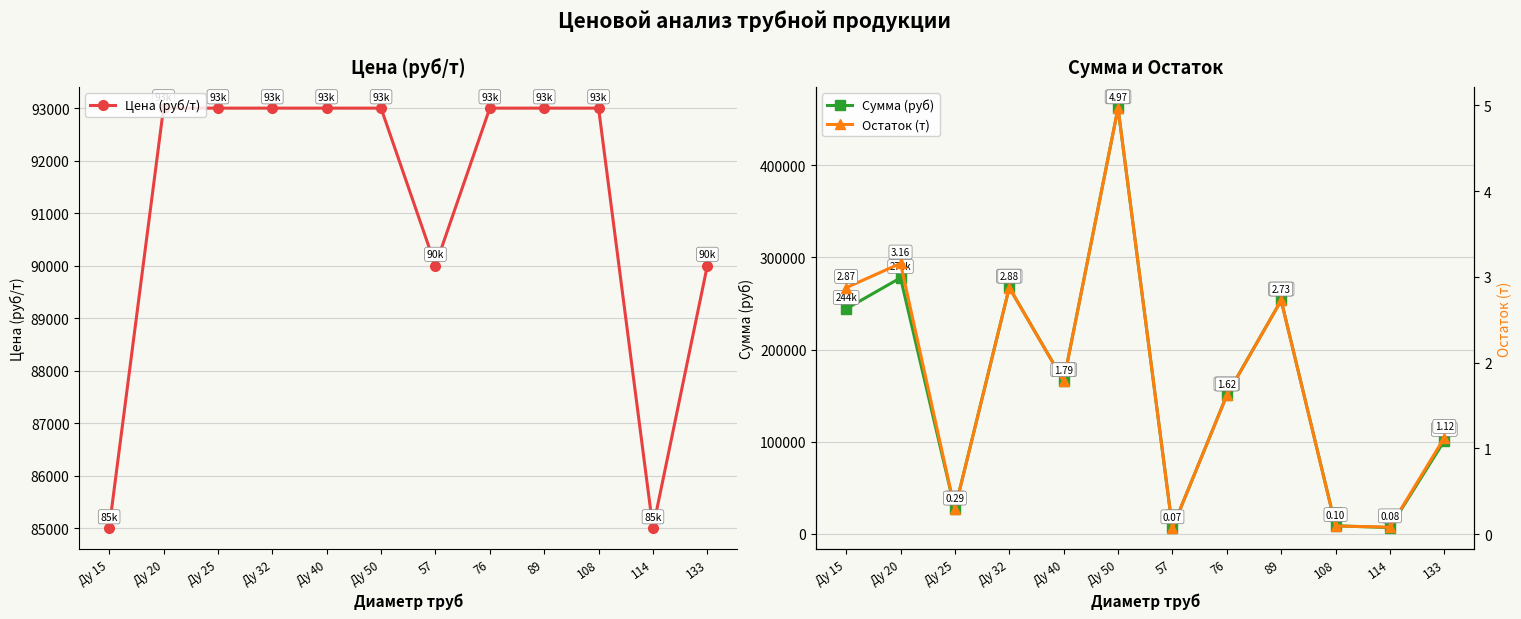

Which category has the lowest value across all series?

57